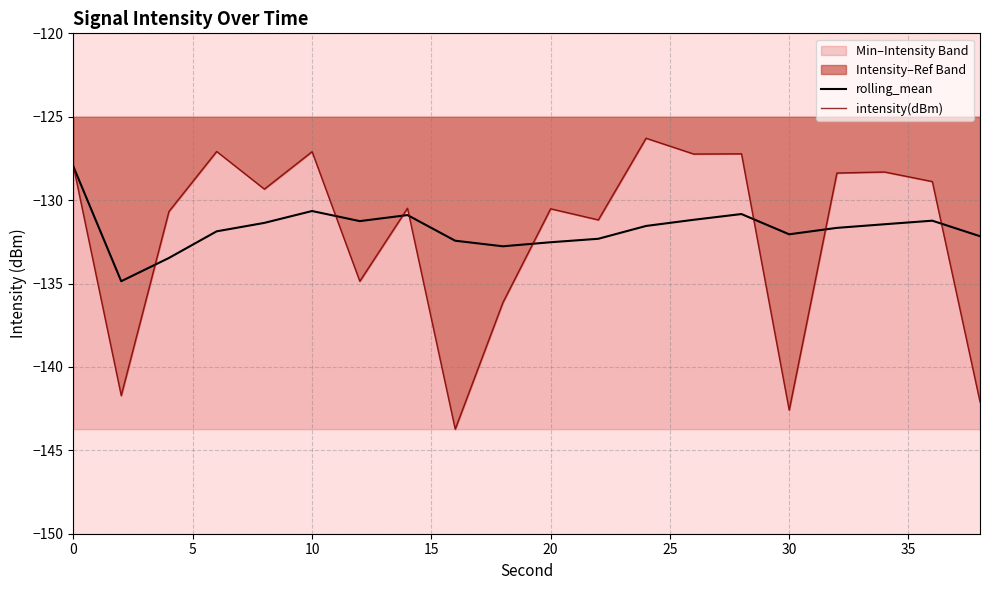

Is it true that rolling_mean equals -132.5 at 20?

True